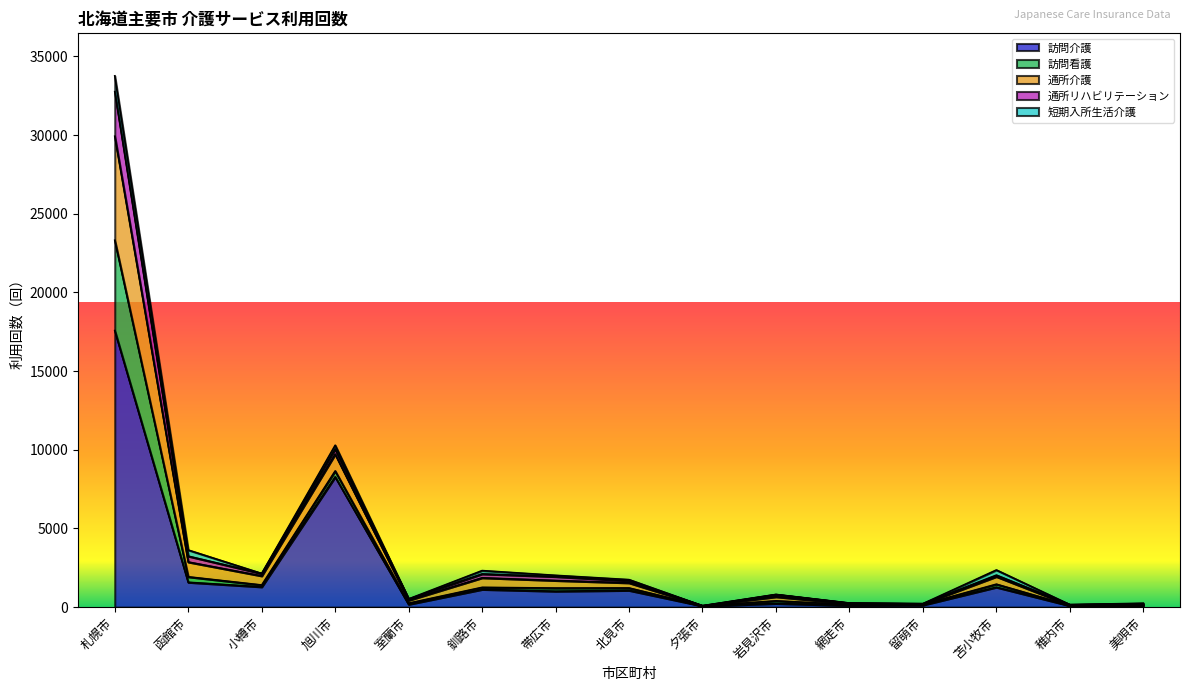

How many intersections are there between 通所介護 and 訪問介護?

4